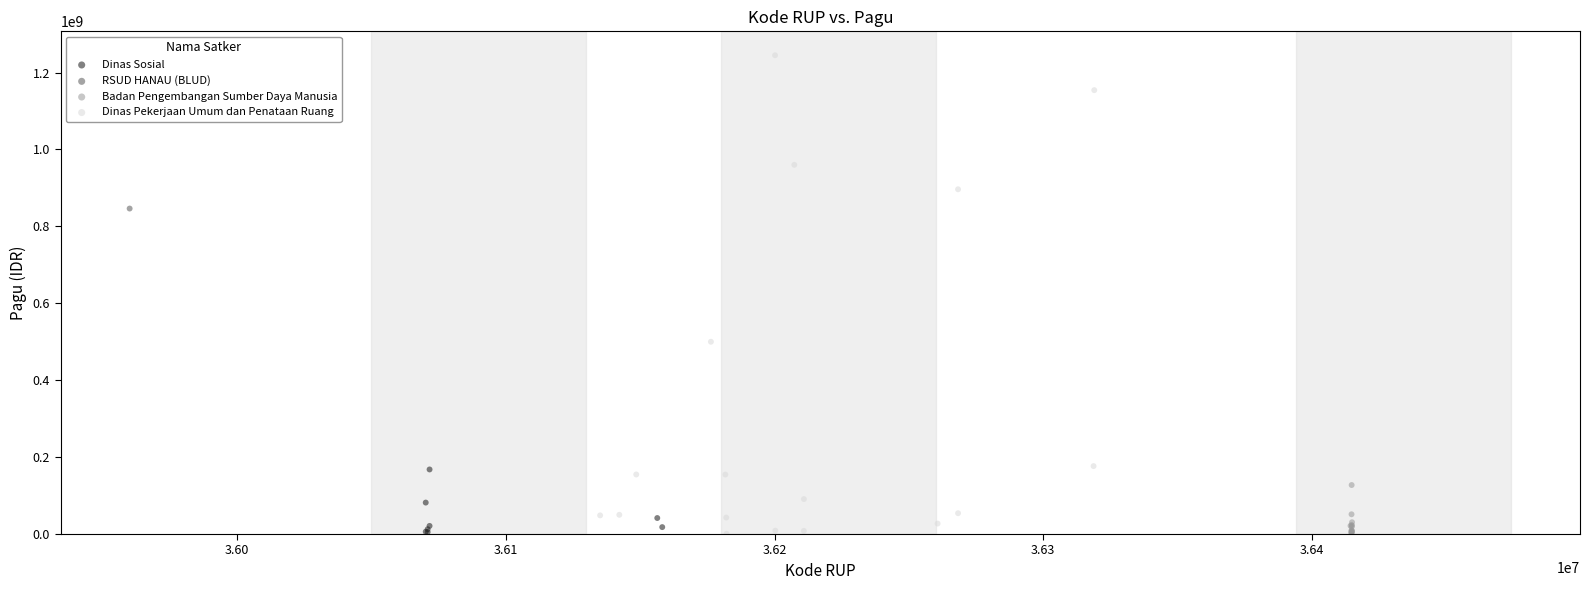

What are all the series names shown in the legend?

RSUD HANAU (BLUD), Dinas Pekerjaan Umum dan Penataan Ruang, Dinas Sosial, Badan Pengembangan Sumber Daya Manusia